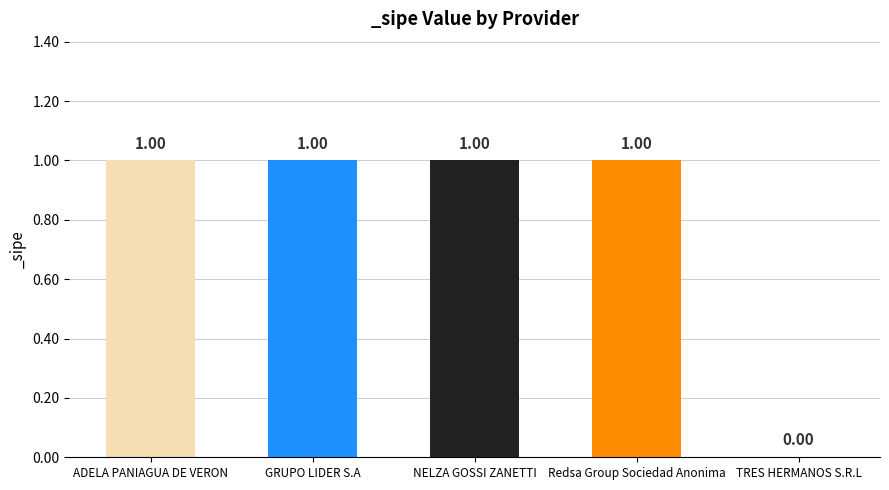

True or false: the data shows 0 at TRES HERMANOS S.R.L.

True